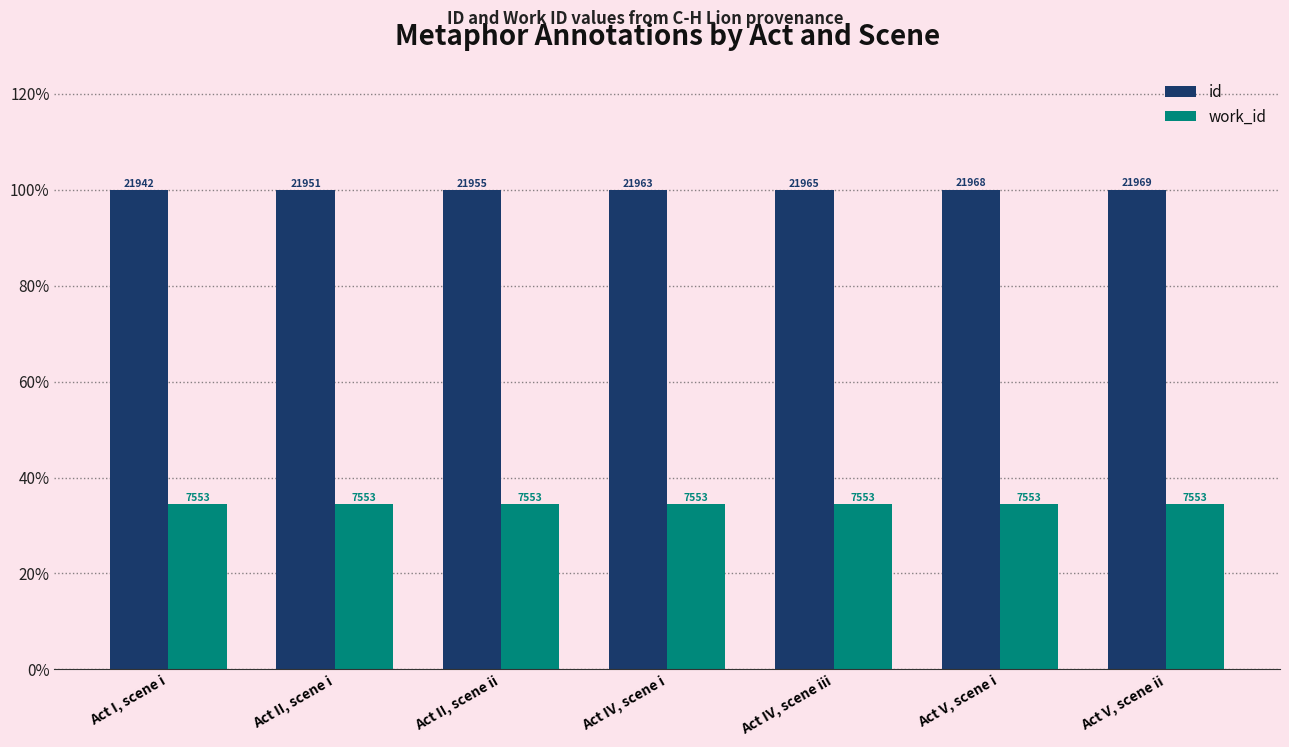

What are all the series names shown in the legend?

id, work_id